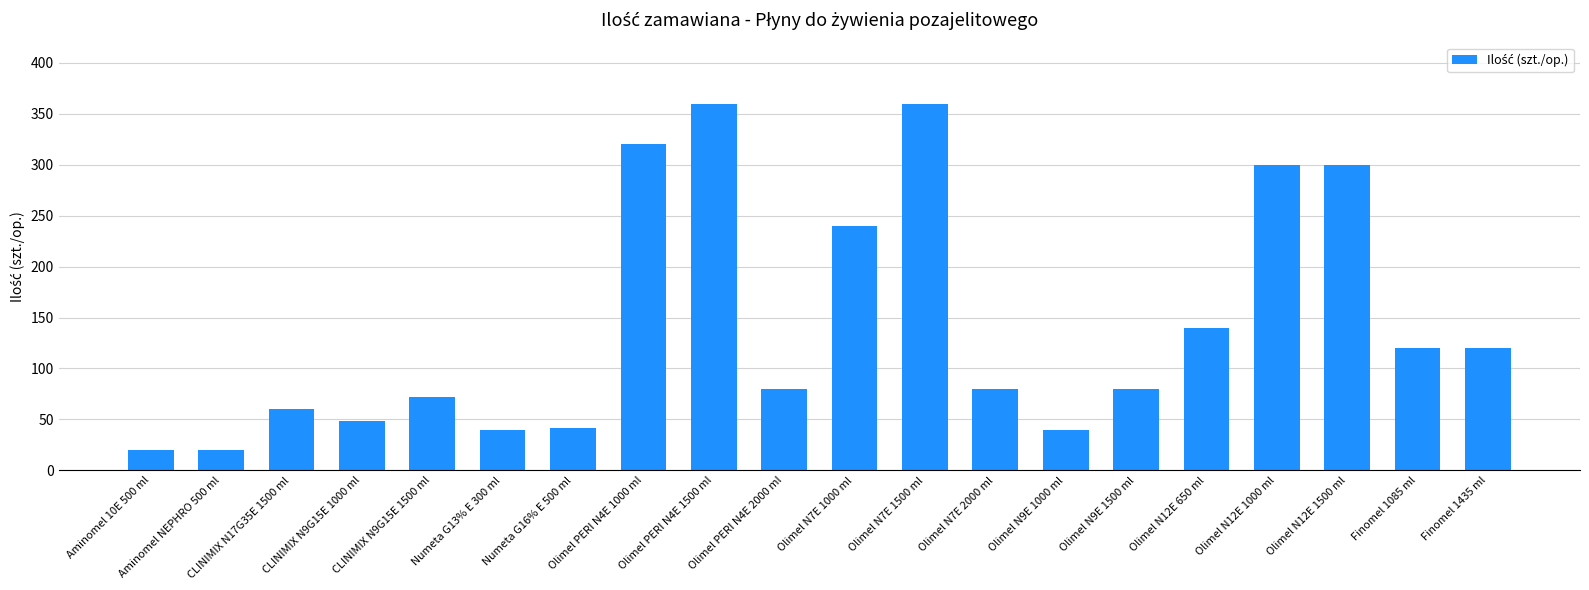

Between Finomel 1085 ml and Olimel N7E 1500 ml, which is larger?

Olimel N7E 1500 ml